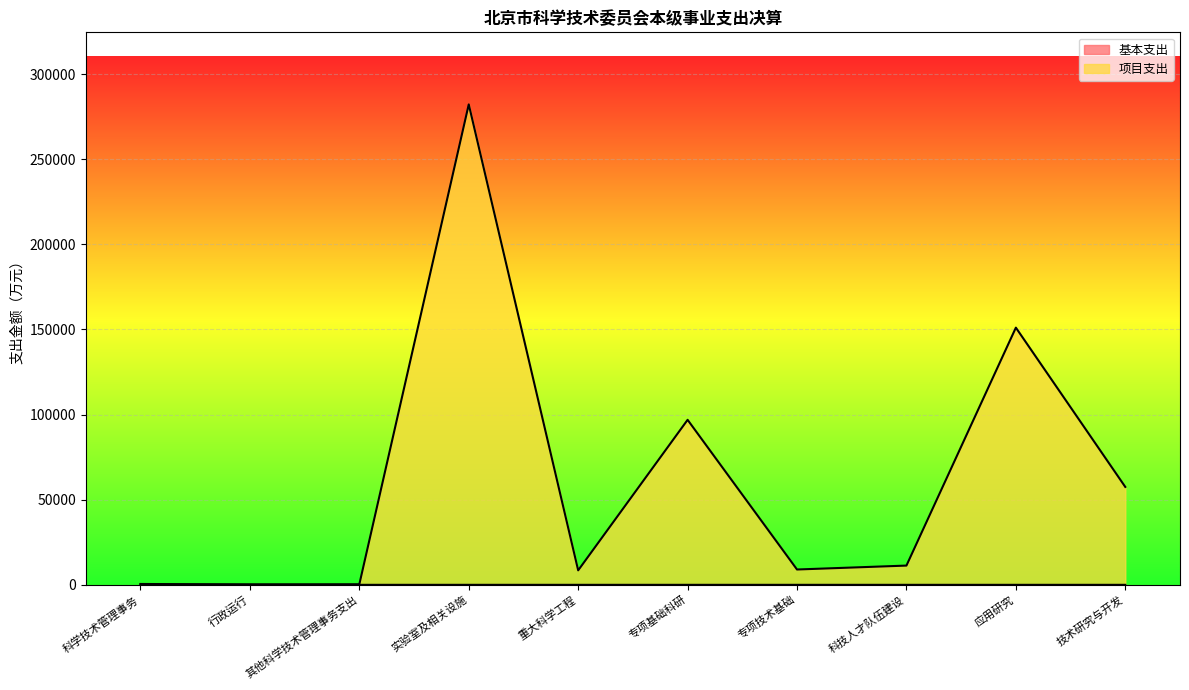

What is the total value across all series at 行政运行?

178.3